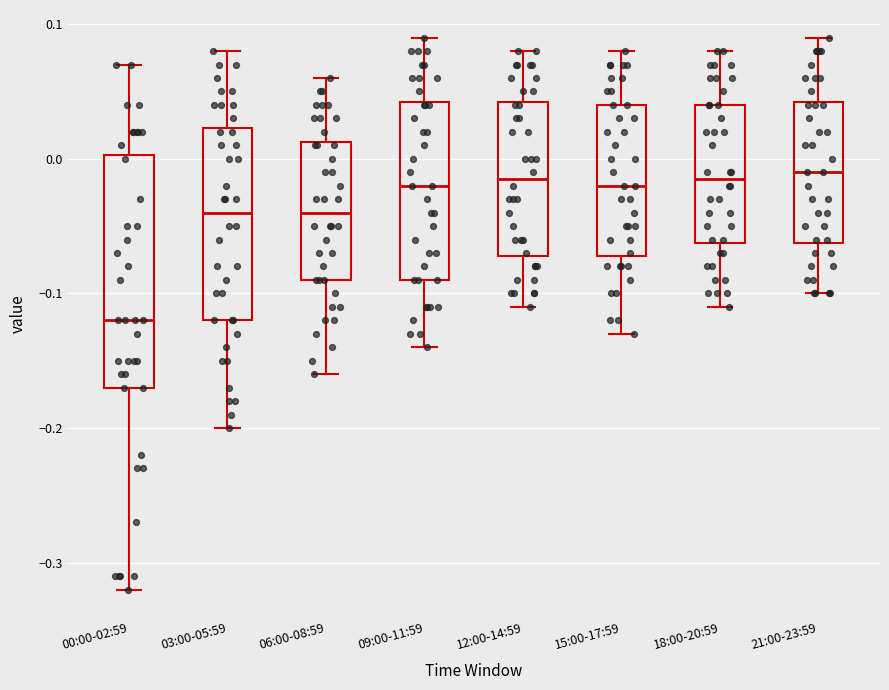

Reading left to right, read every box against the y-axis: the position of its median line, the range the box covers, and the ends of its whiskers. The values are not printed on the chart, so give them approximately, as read against the axis.

00:00-02:59: median -0.12, box -0.17 to 0.00, whiskers -0.32 to 0.07
03:00-05:59: median -0.04, box -0.12 to 0.02, whiskers -0.20 to 0.08
06:00-08:59: median -0.04, box -0.09 to 0.01, whiskers -0.16 to 0.06
09:00-11:59: median -0.02, box -0.09 to 0.04, whiskers -0.14 to 0.09
12:00-14:59: median -0.01, box -0.07 to 0.04, whiskers -0.11 to 0.08
15:00-17:59: median -0.02, box -0.07 to 0.04, whiskers -0.13 to 0.08
18:00-20:59: median -0.01, box -0.06 to 0.04, whiskers -0.11 to 0.08
21:00-23:59: median -0.01, box -0.06 to 0.04, whiskers -0.10 to 0.09